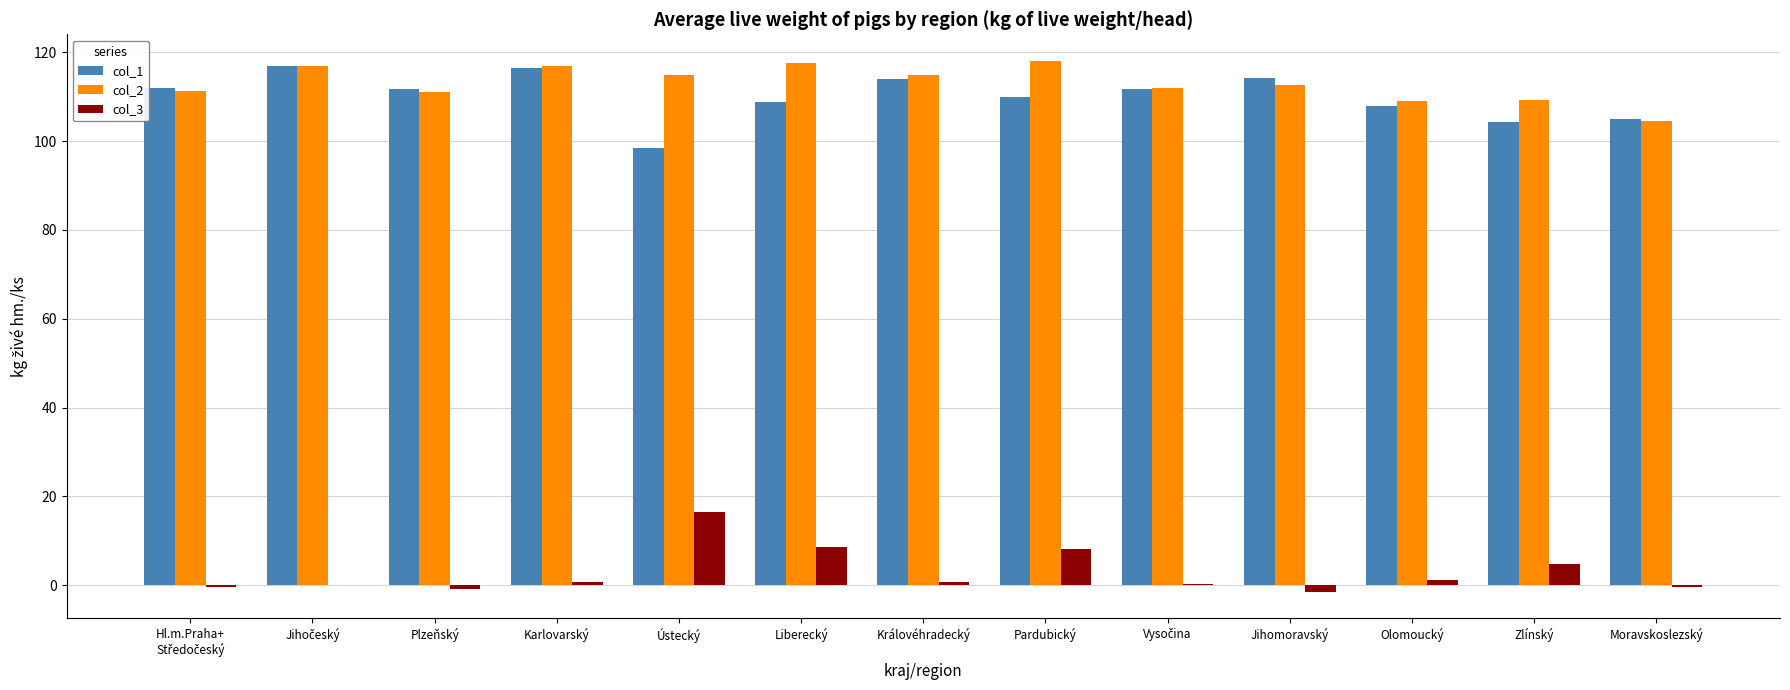

What is the highest value of the col_2 series?

118.1